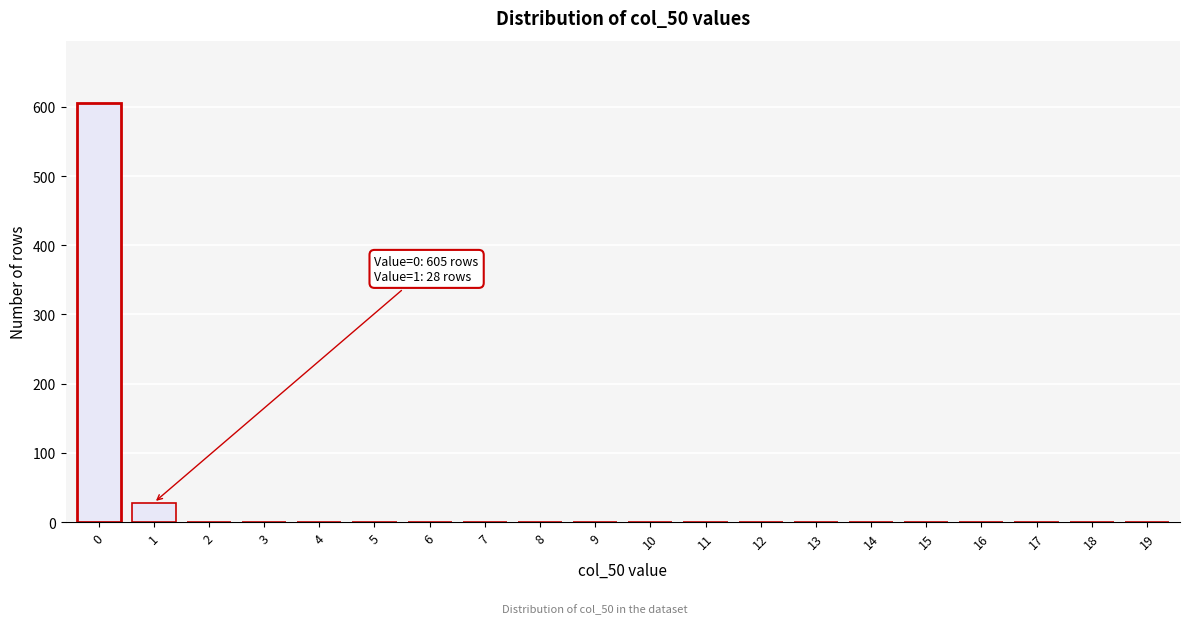

Reading left to right, transcribe all the data shown in this chart.

0=605	1=28	2=0	3=0	4=0	5=0	6=0	7=0	8=0	9=0	10=0	11=0	12=0	13=0	14=0	15=0	16=0	17=0	18=0	19=0